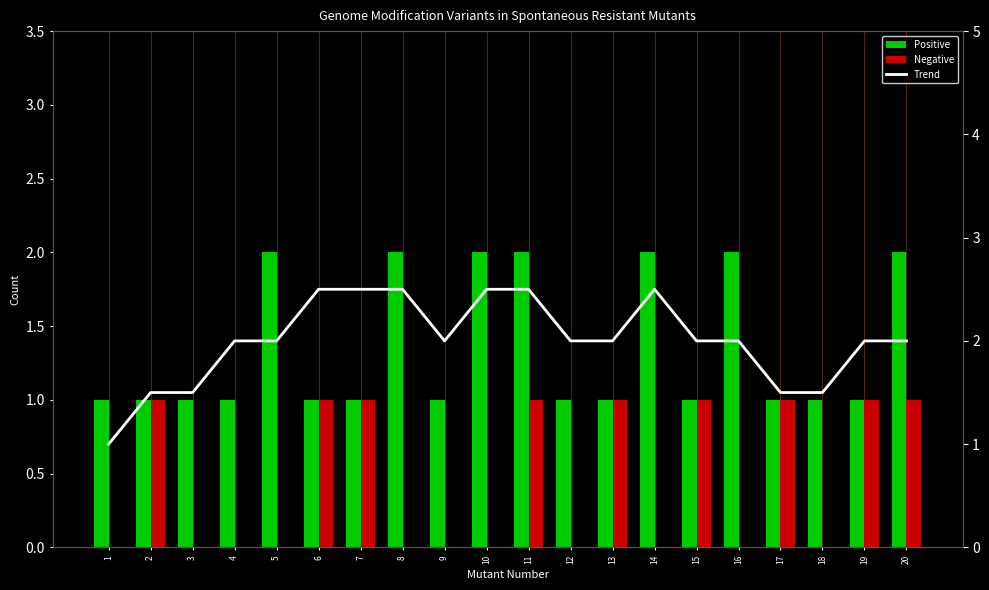

What is the total value across all series at 15?

4.0